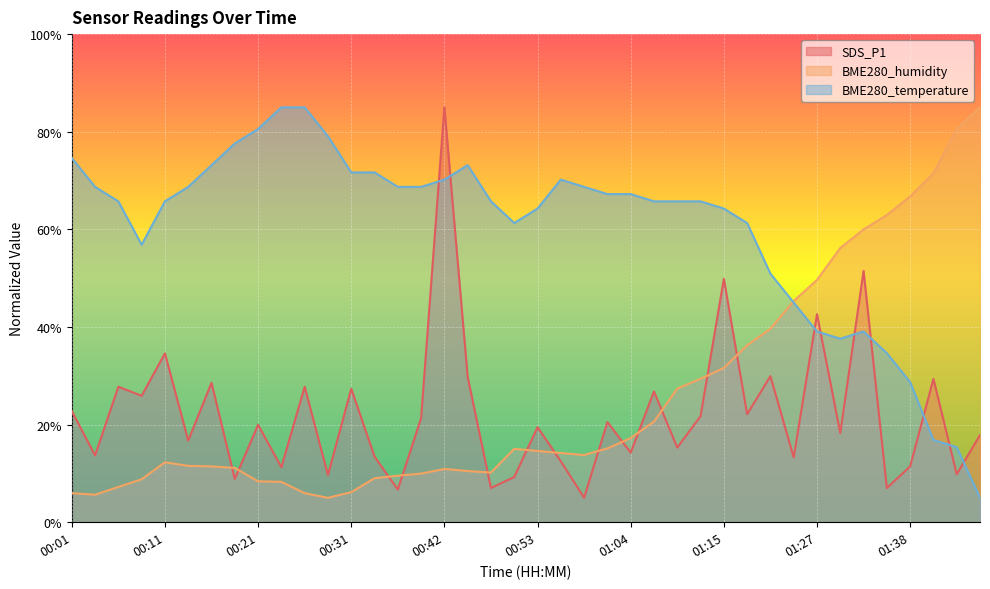

What is the difference between the BME280_humidity values at 01:46 and 01:01?

69.9